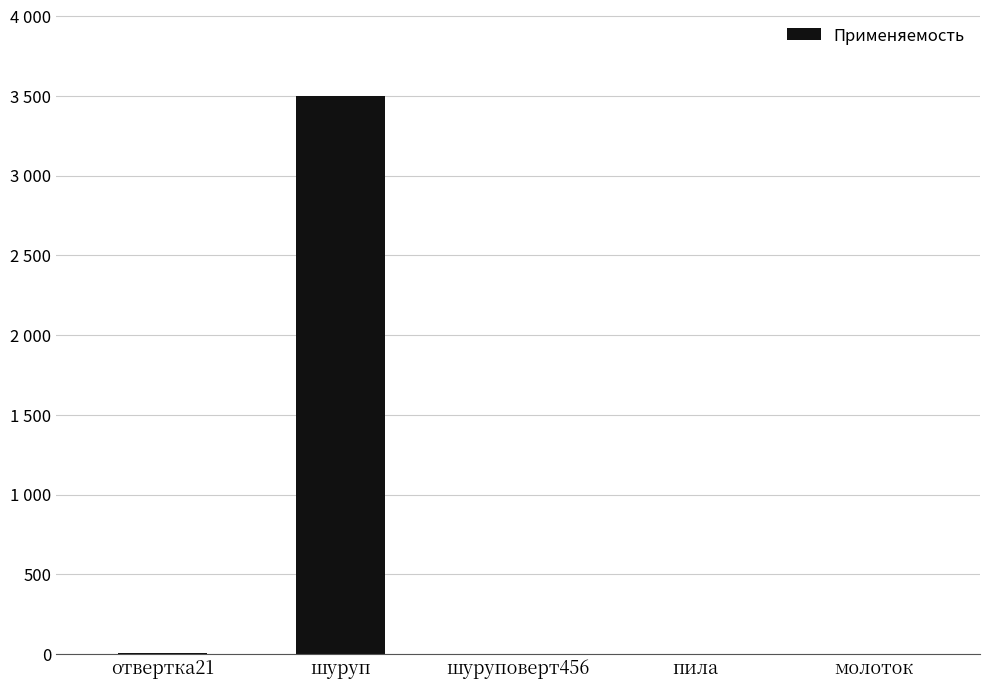

Which category has the lowest value across all series?

пила